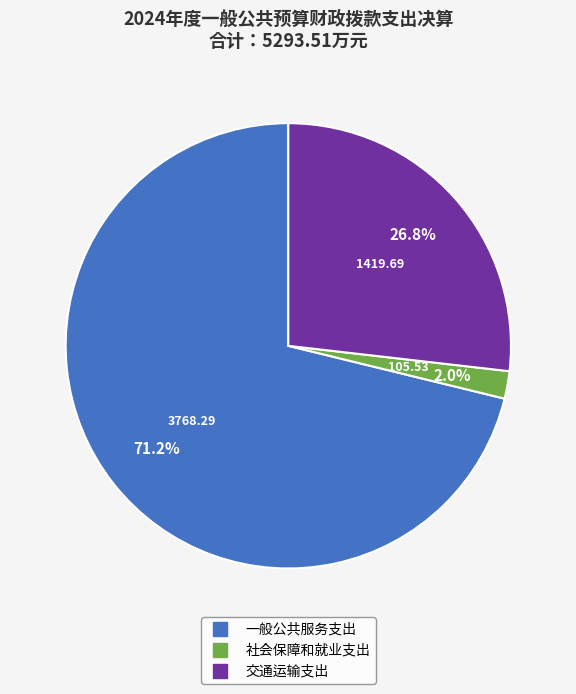

Count the number of slices in the pie.

3